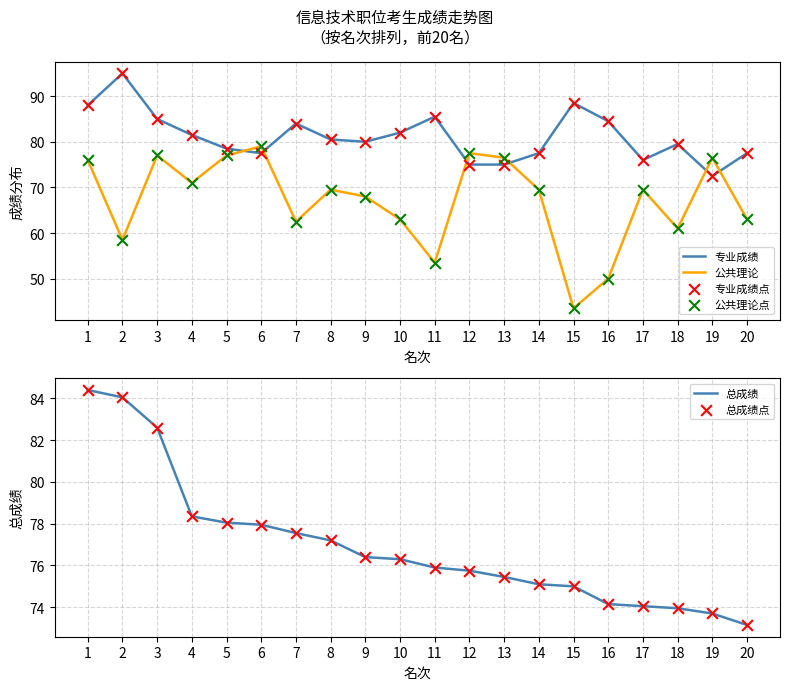

What are all the series names shown in the legend?

专业成绩, 公共理论, 专业成绩点, 公共理论点, 总成绩, 总成绩点